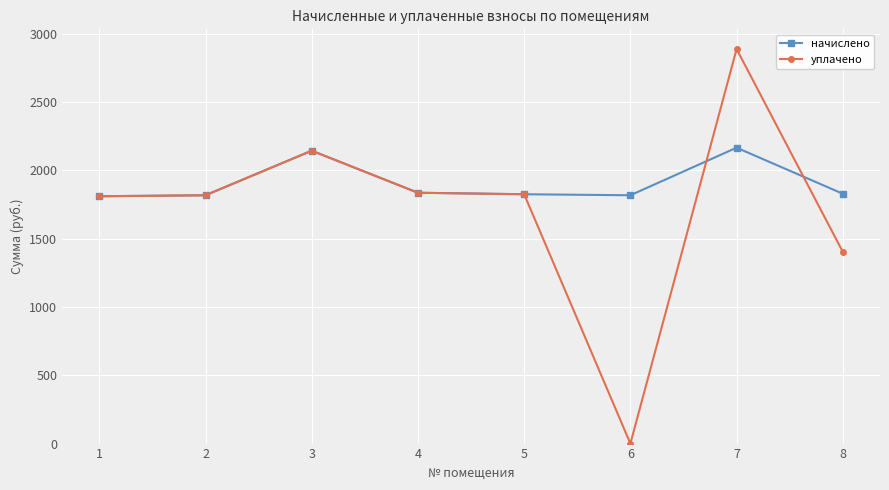

Which series has the widest spread of values?

уплачено